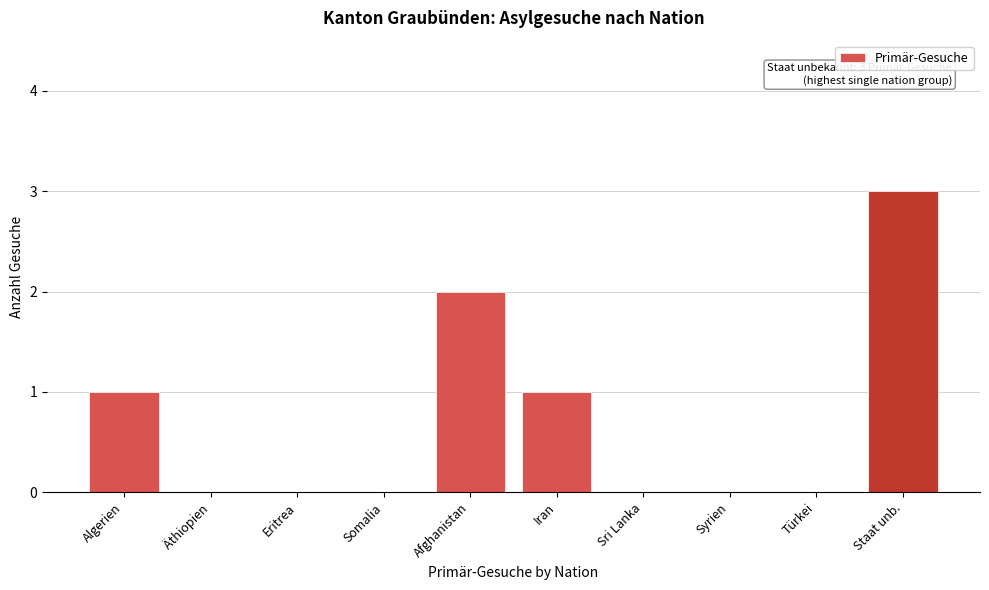

Reading left to right, what are all the values shown in this chart?

Algerien=1	Äthiopien=0	Eritrea=0	Somalia=0	Afghanistan=2	Iran=1	Sri Lanka=0	Syrien=0	Türkei=0	Staat unb.=3